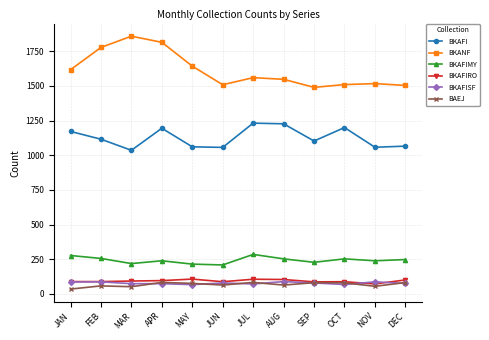

Which series has the largest total across all categories?

BKANF